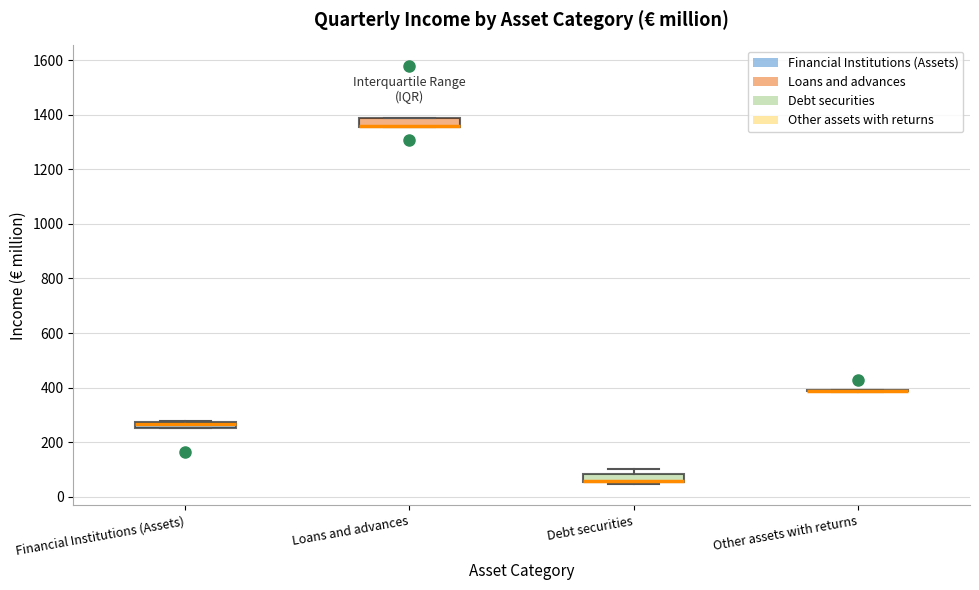

Where is the upper edge of the box for Loans and advances on the y-axis? The values are not printed on the chart, so give them approximately, as read against the axis.

1380